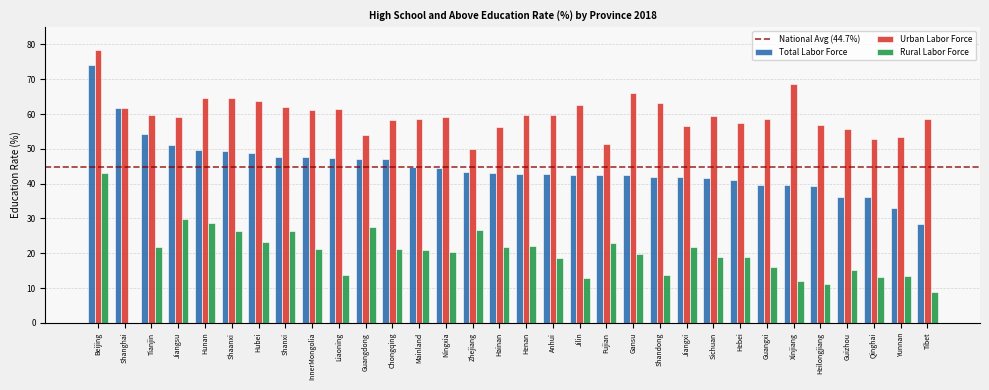

What is the sum of all Rural Labor Force values?

632.5